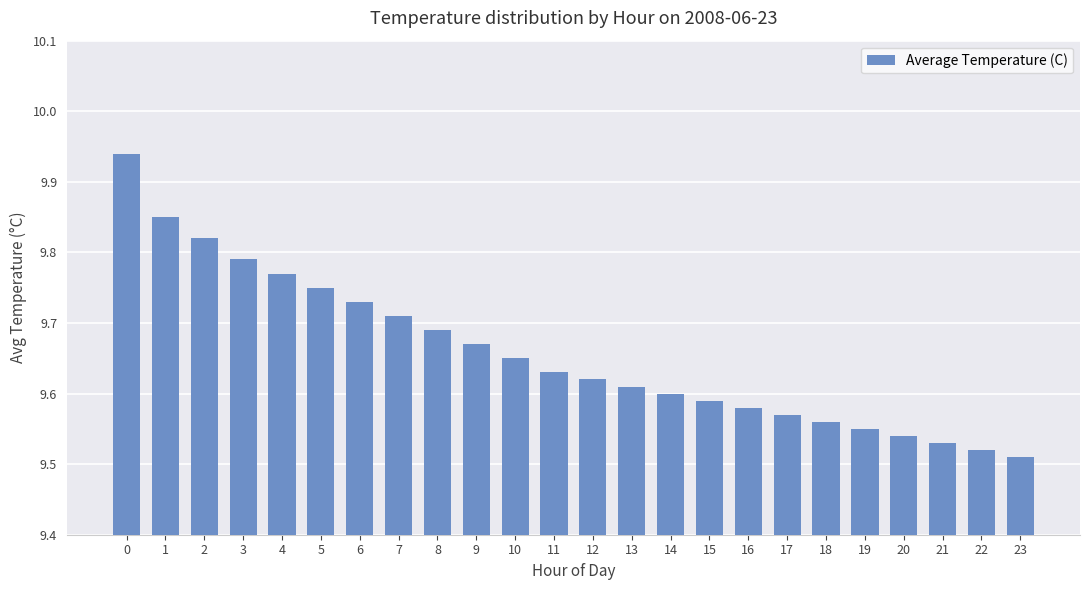

Approximately how many times larger is the value at 2 compared to 10?

1.0